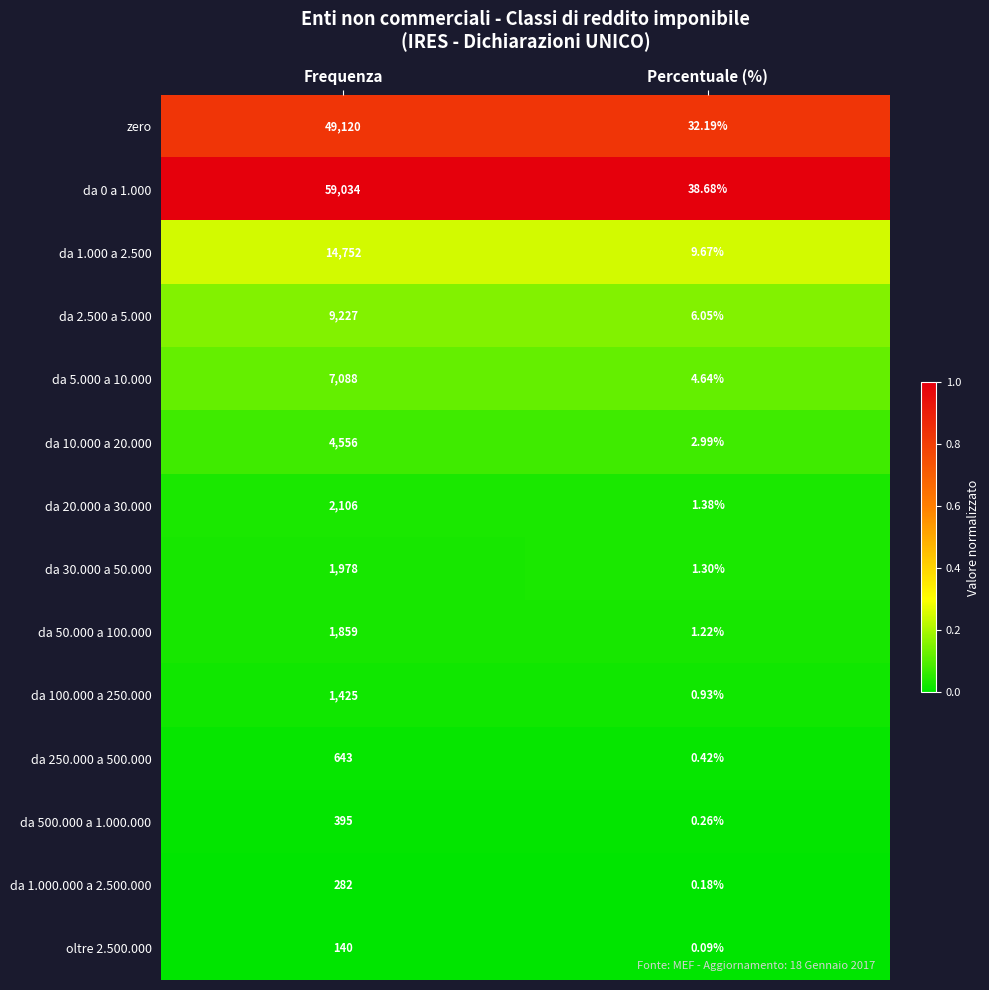

Where is da 5.000 a 10.000 nearest to the value 3546?

Percentuale (%)